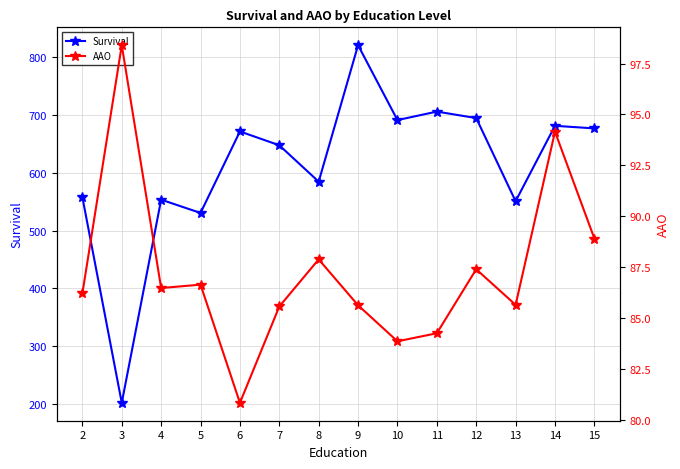

Where is the first local maximum for AAO?

3